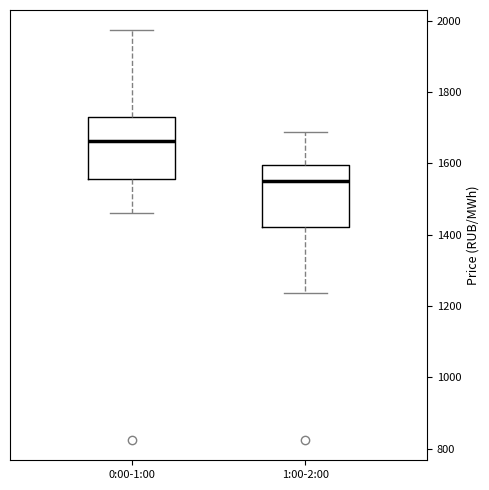

Where does the upper whisker of the box for 0:00-1:00 end on the y-axis? The values are not printed on the chart, so give them approximately, as read against the axis.

1980